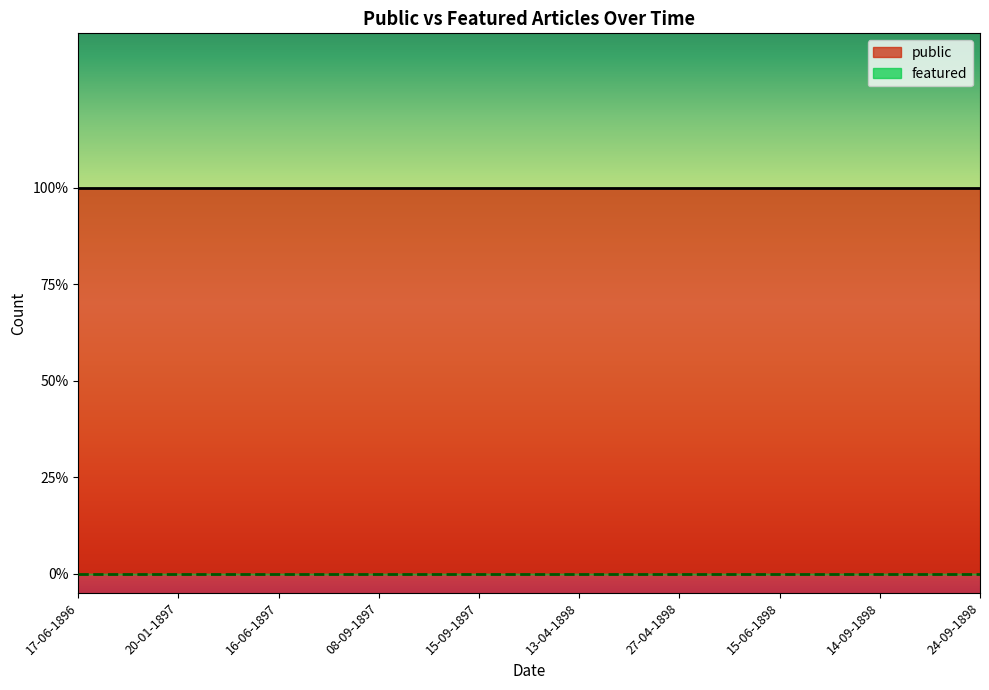

True or false: featured and public cross at least once.

False